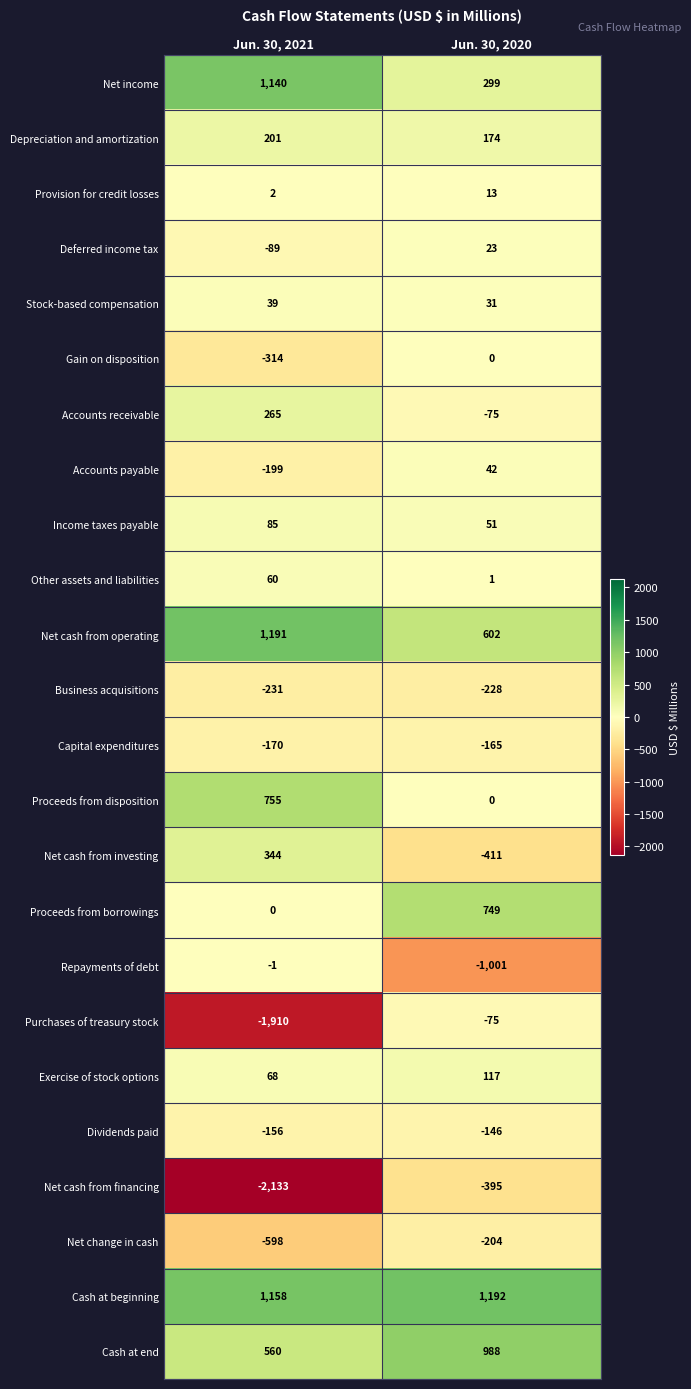

What is the smallest value displayed?

-2133